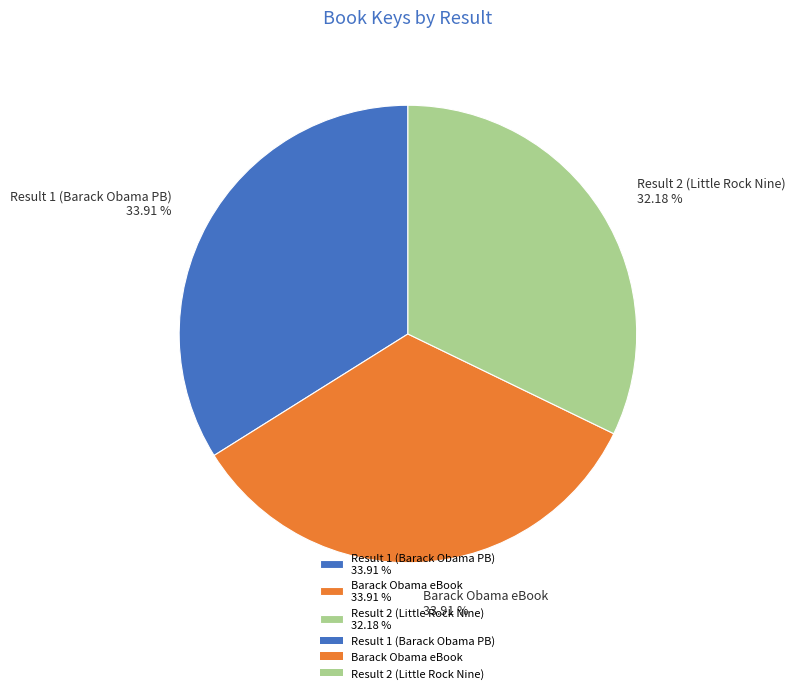

Which slice is the smallest?

Result 2 (Little Rock Nine) 32.18 %